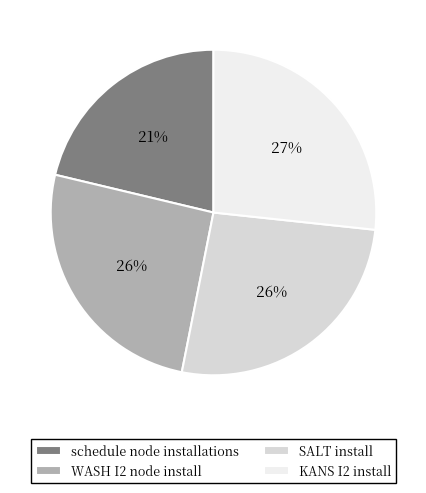

Which category has the smallest portion of the pie?

schedule node installations